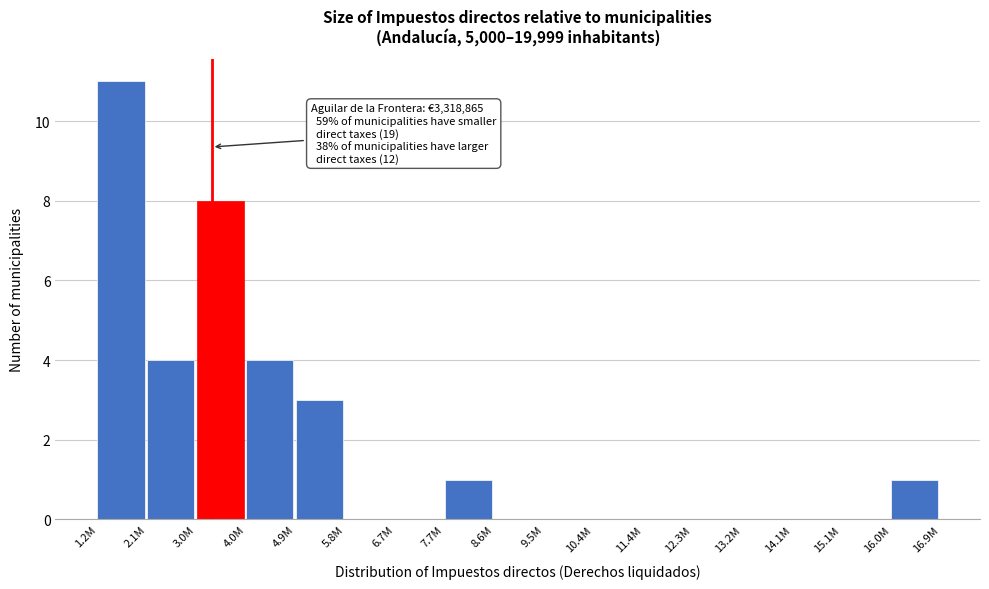

Reading left to right, transcribe all the data shown in this chart.

1.2M=11	2.1M=4	3.0M=8	4.0M=4	4.9M=3	5.8M=0	6.7M=0	7.7M=1	8.6M=0	9.5M=0	10.4M=0	11.4M=0	12.3M=0	13.2M=0	14.1M=0	15.1M=0	16.0M=1